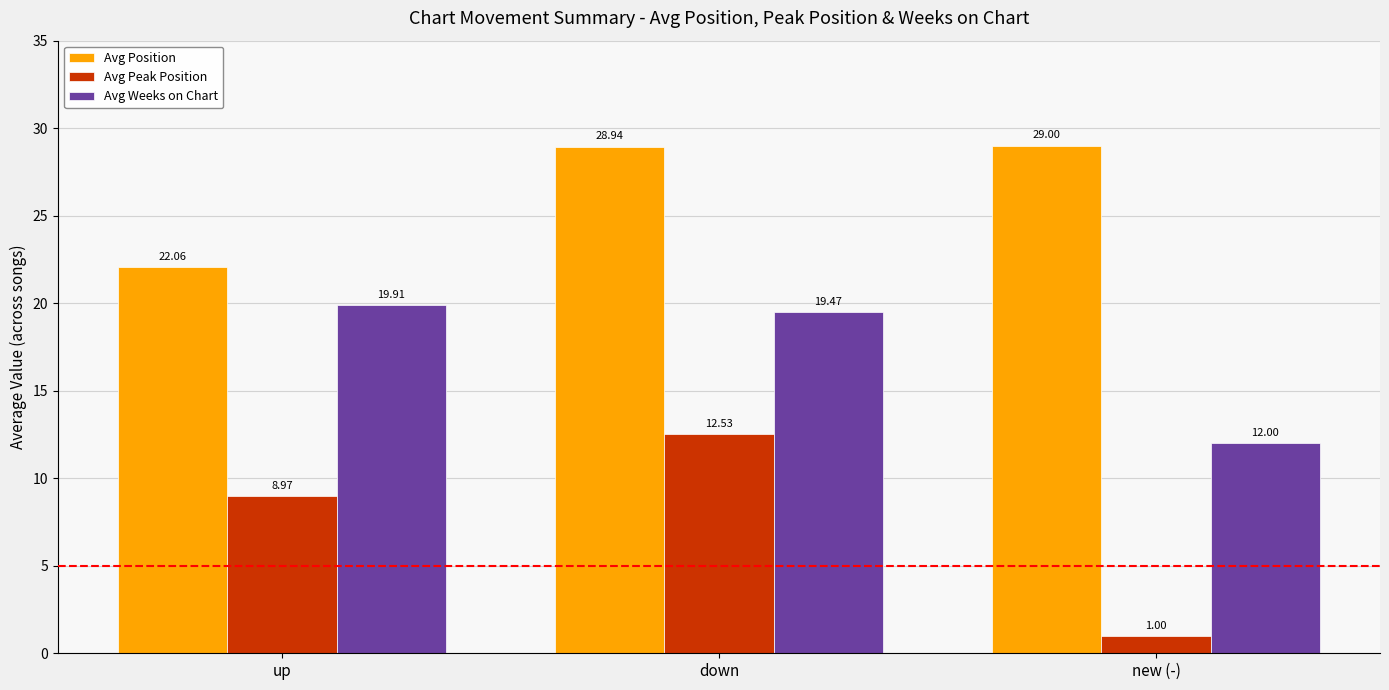

What value does the Avg Peak Position series have at down?

12.5